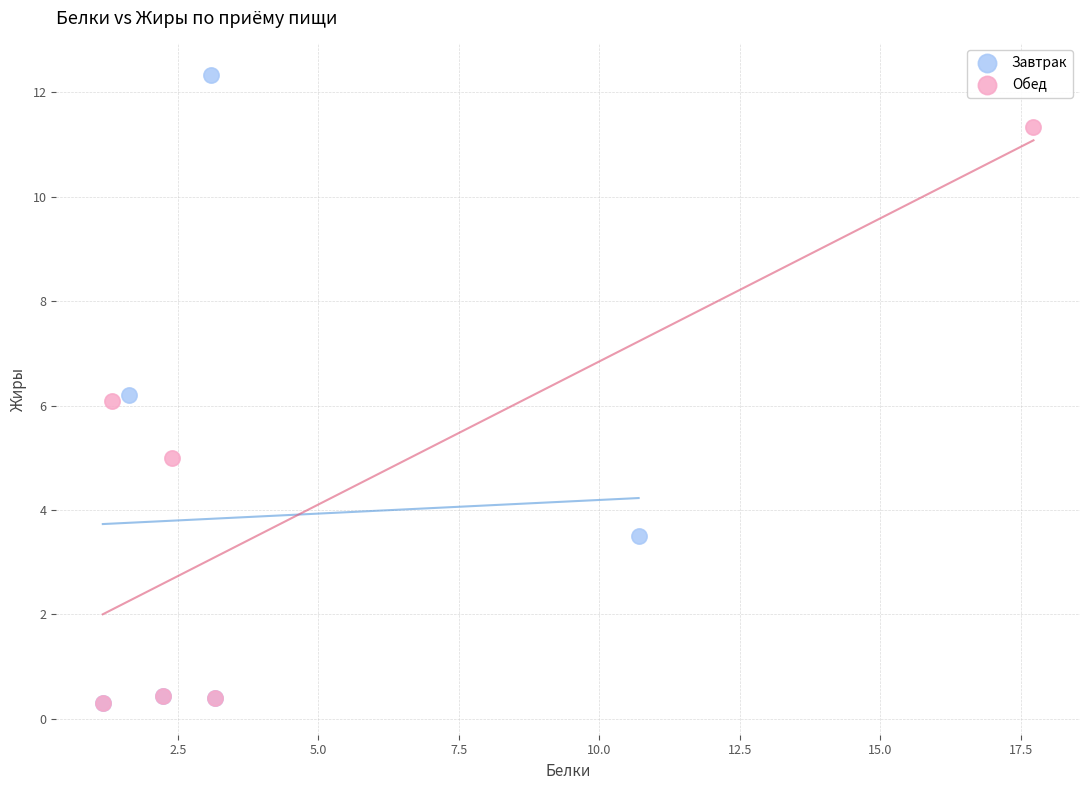

Which series contains the highest Y value?

Завтрак